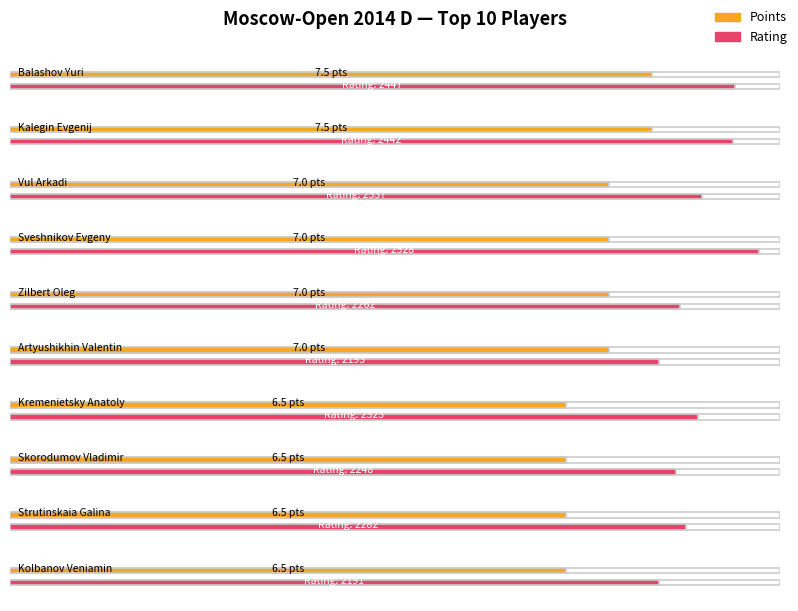

What is the approximate value of Rating at Strutinskaia Galina?

2282.0